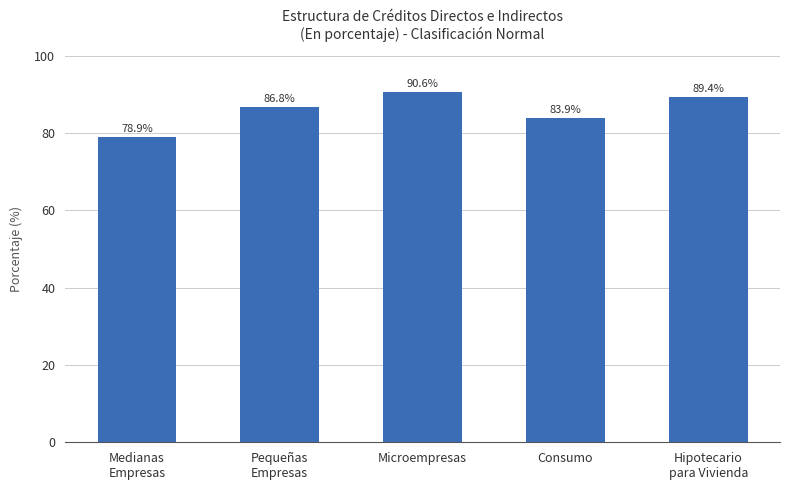

What is the greatest value displayed?

90.6